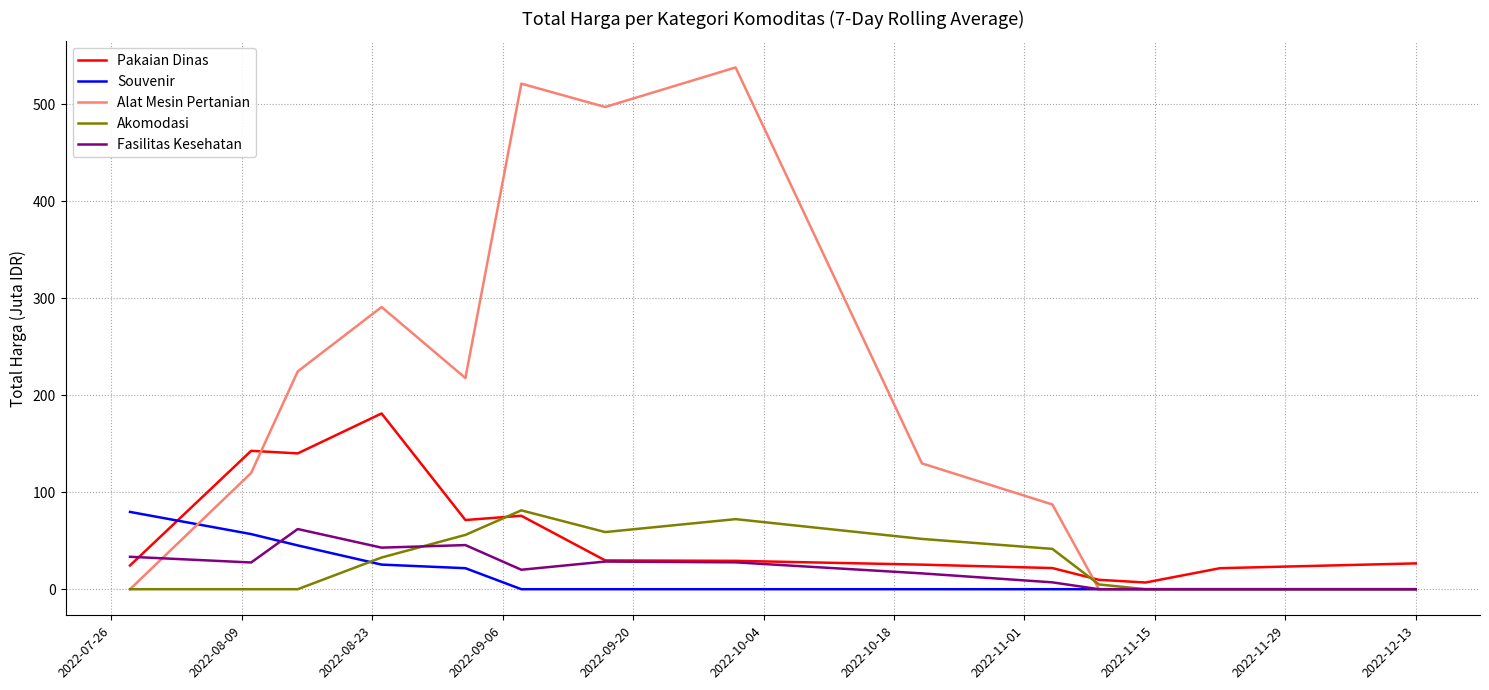

Which series has the largest range (max minus min)?

Alat Mesin Pertanian